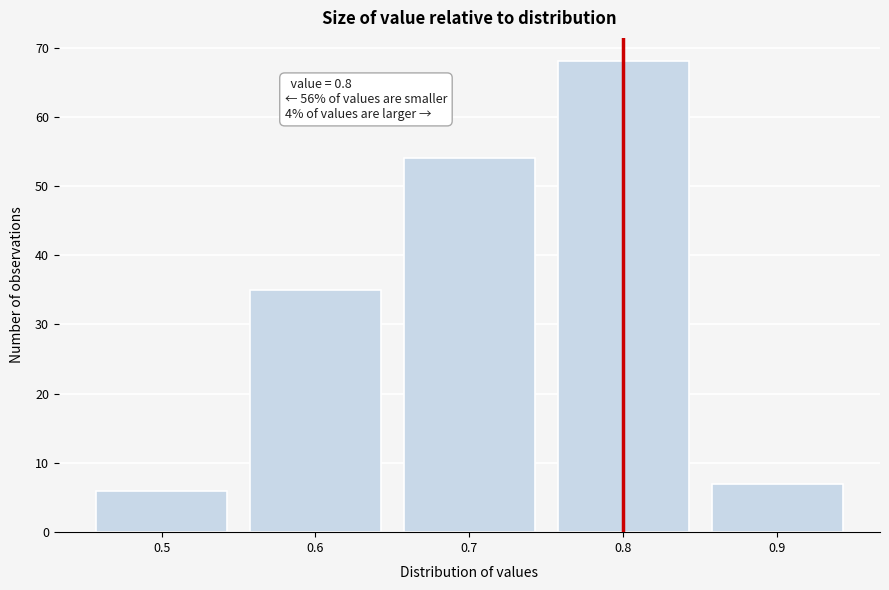

Which range on the x-axis has the tallest bar?

0.75 to 0.85